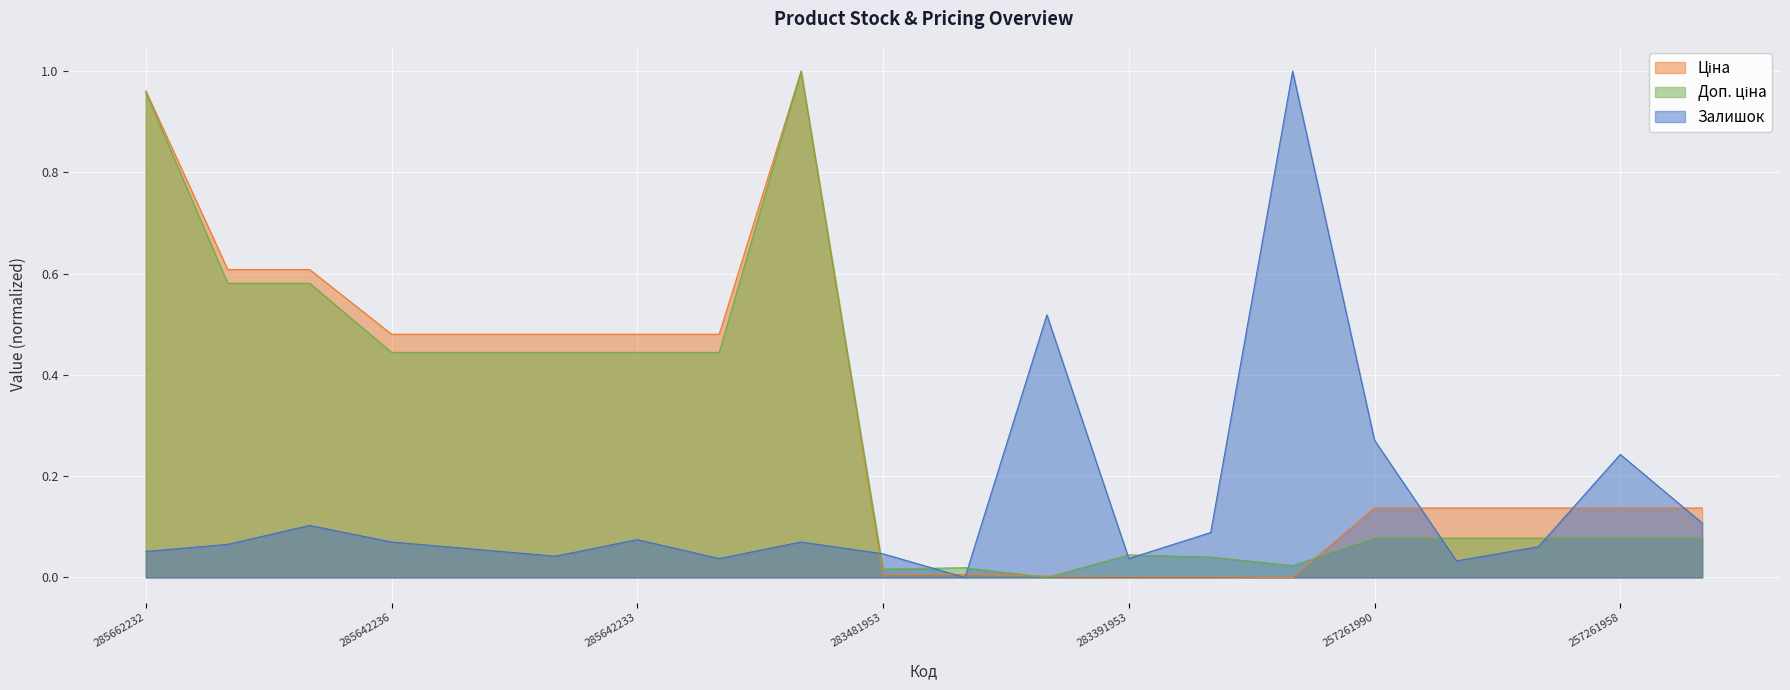

What is the sum of the Залишок values at 283361953 and 285642231?

0.1